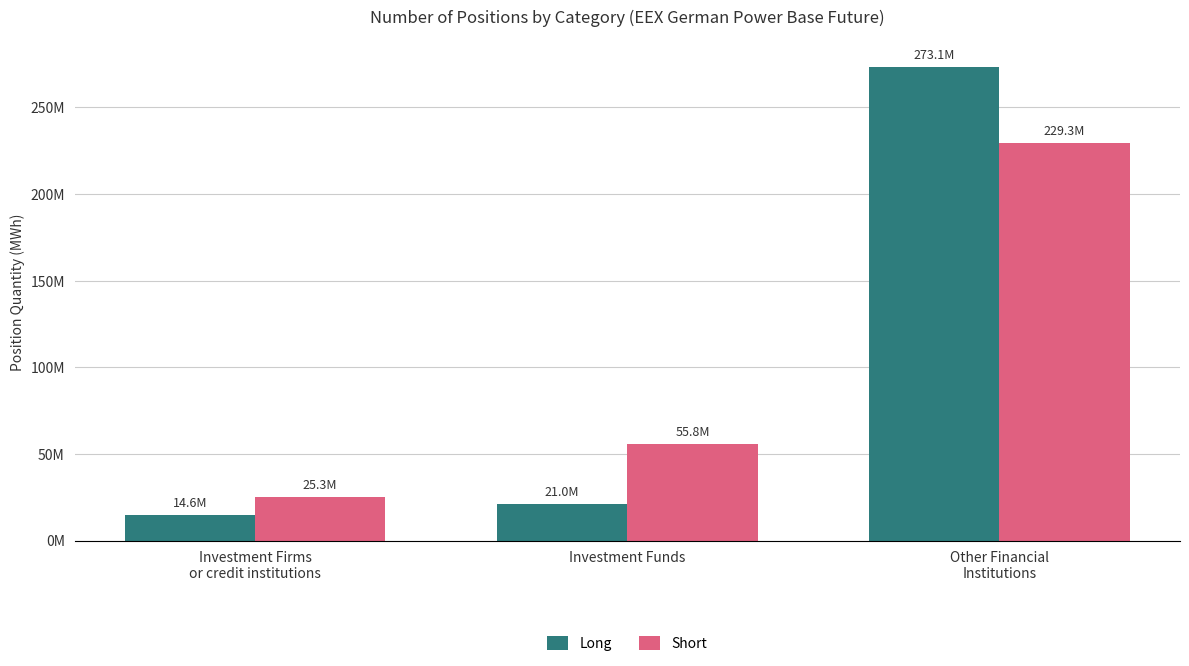

The value of Long at Investment Firms
or credit institutions is 14551740.0. True or false?

True